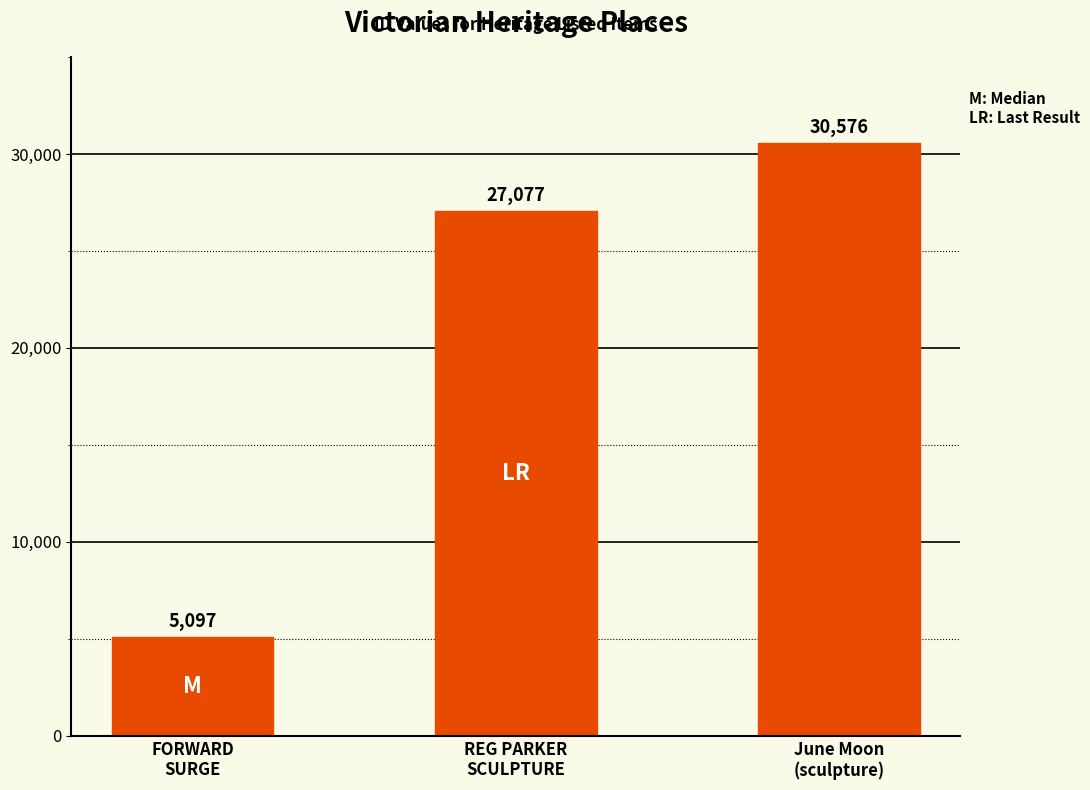

Approximately how many times larger is the value at FORWARD
SURGE compared to June Moon
(sculpture)?

0.2